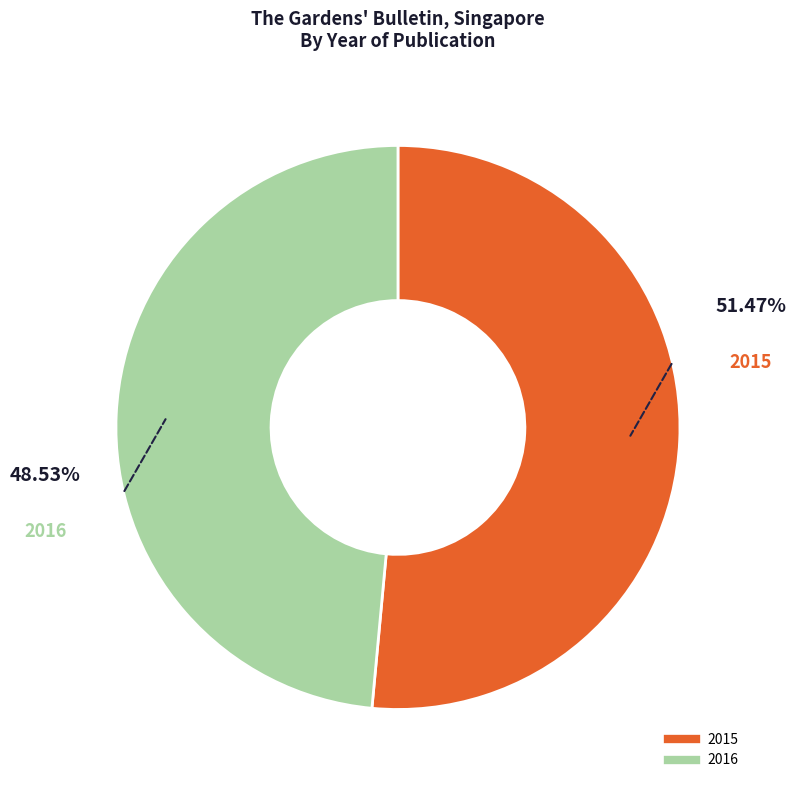

To the nearest percent, what percentage of the pie is 2016?

49%